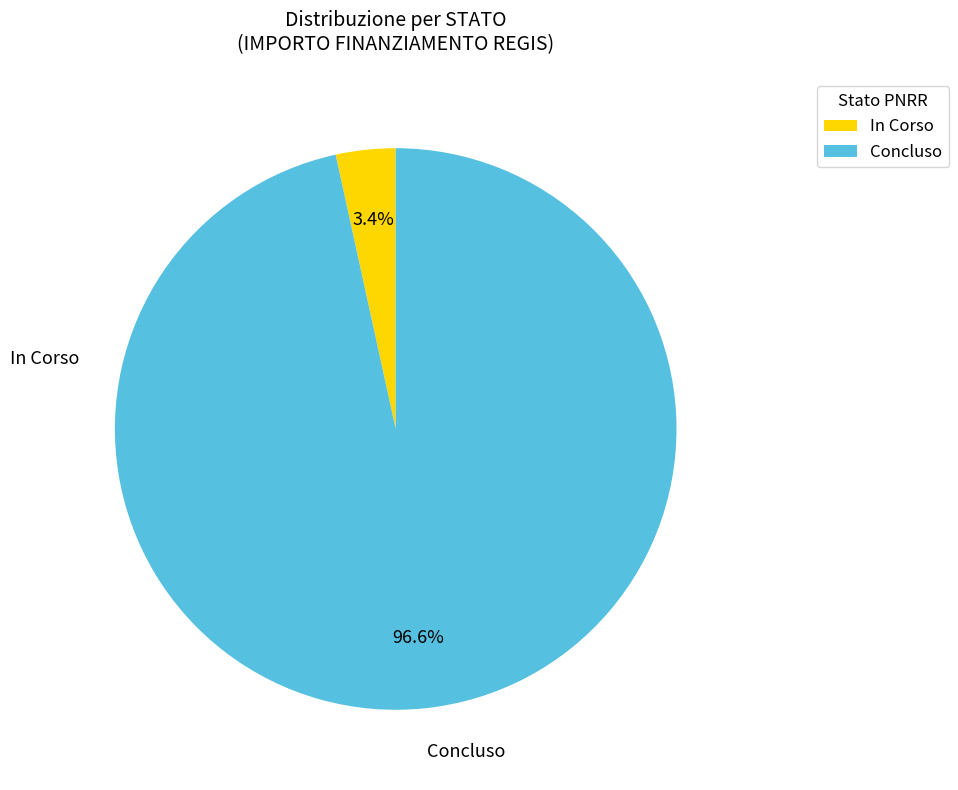

How many segments does this pie chart have?

2